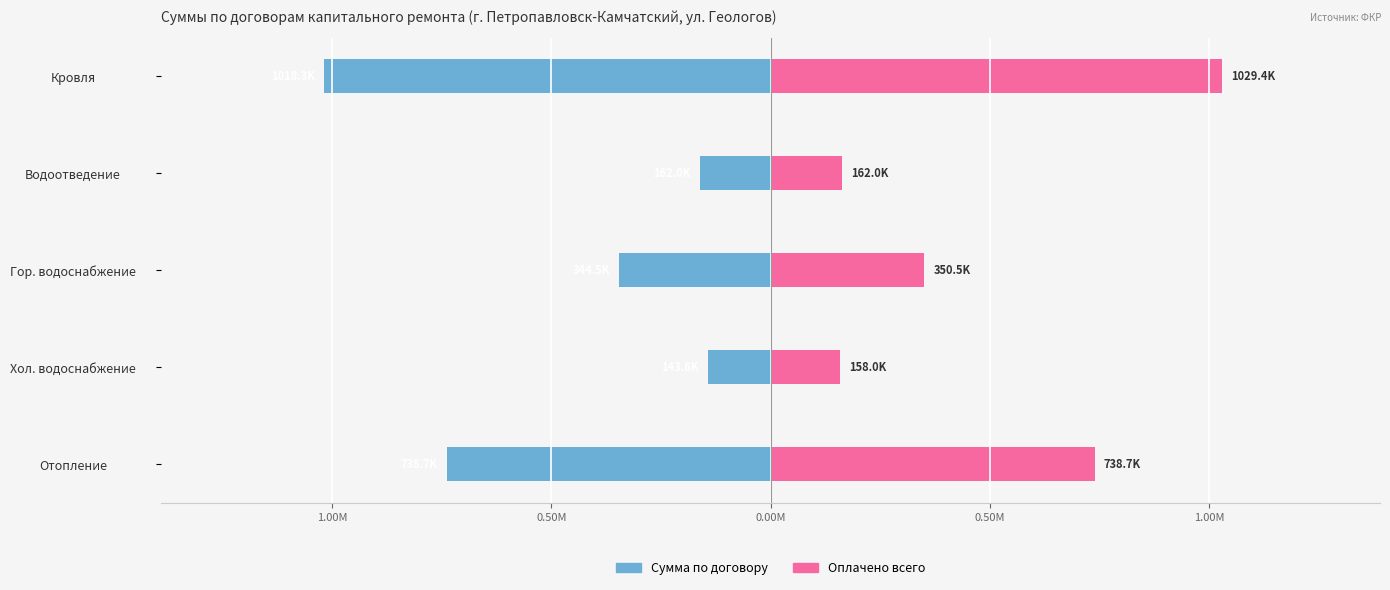

What is the sum of all Сумма по договору values?

-2407030.0